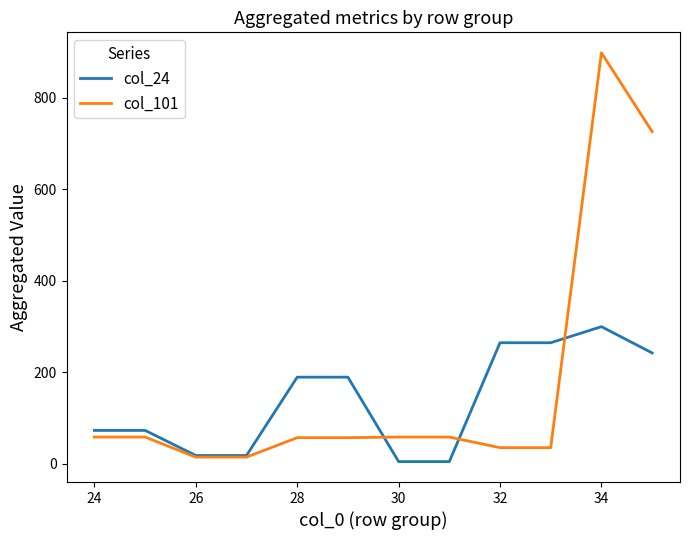

What is the difference between the second highest and second lowest values in the col_24 series?

259.9